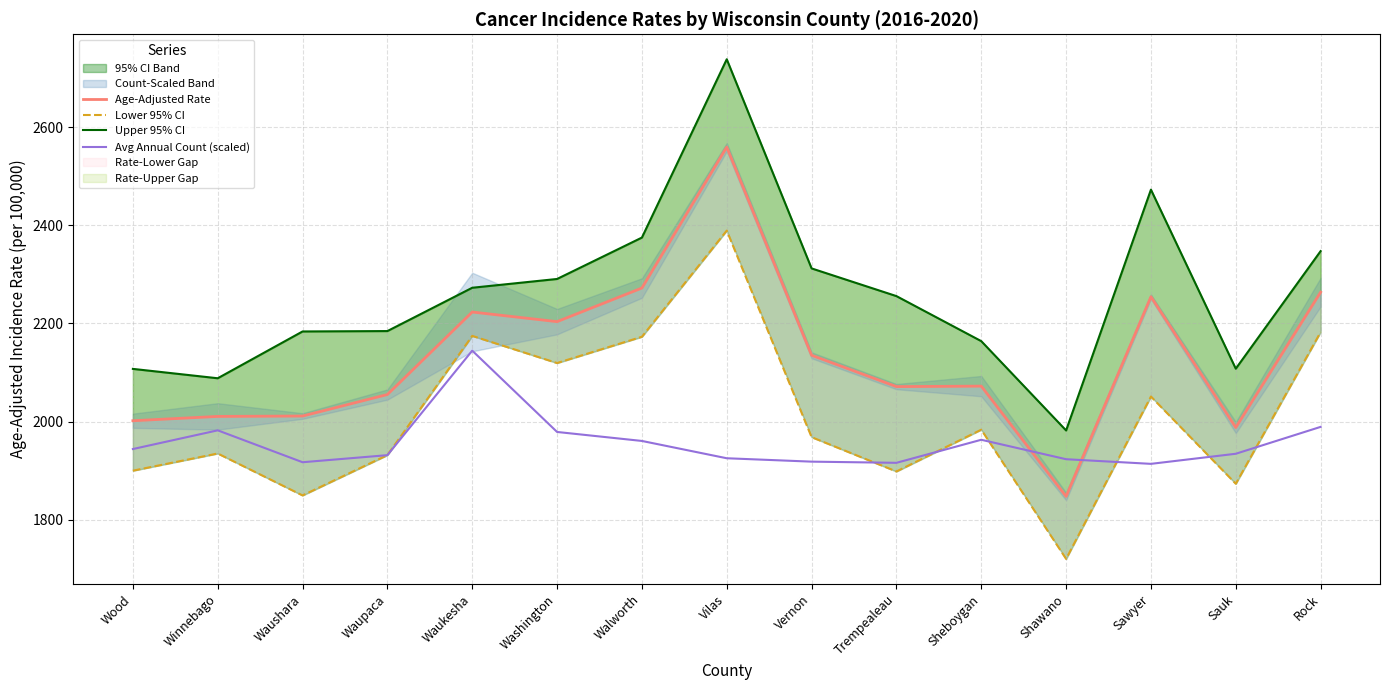

How many lines are shown in the chart?

4